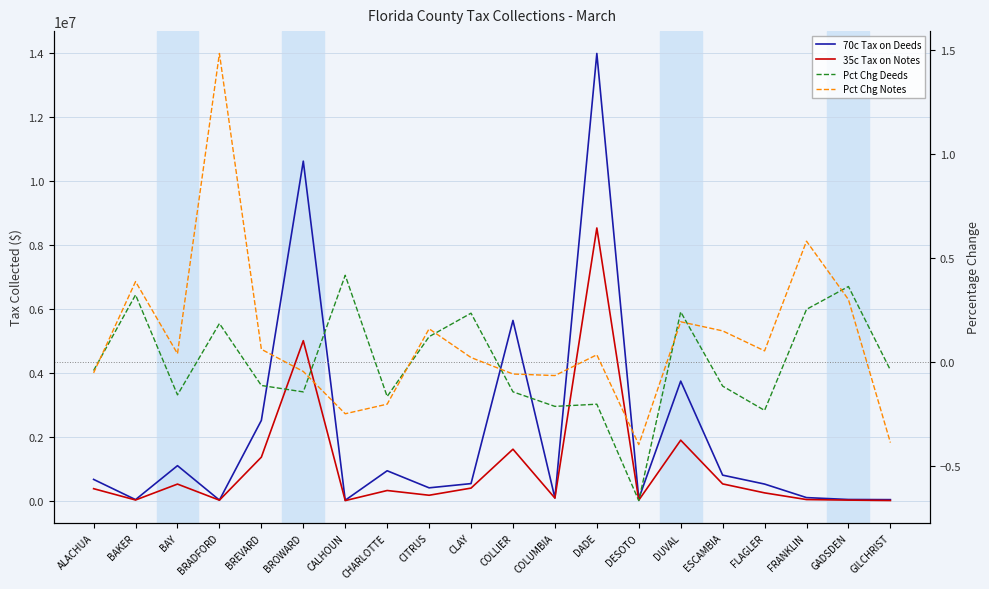

At how many categories does at least one series exceed 7025903?

2